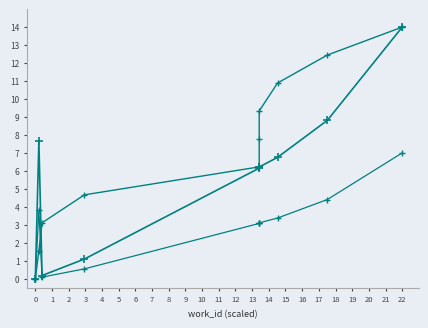

Where is the first local maximum for id?

1